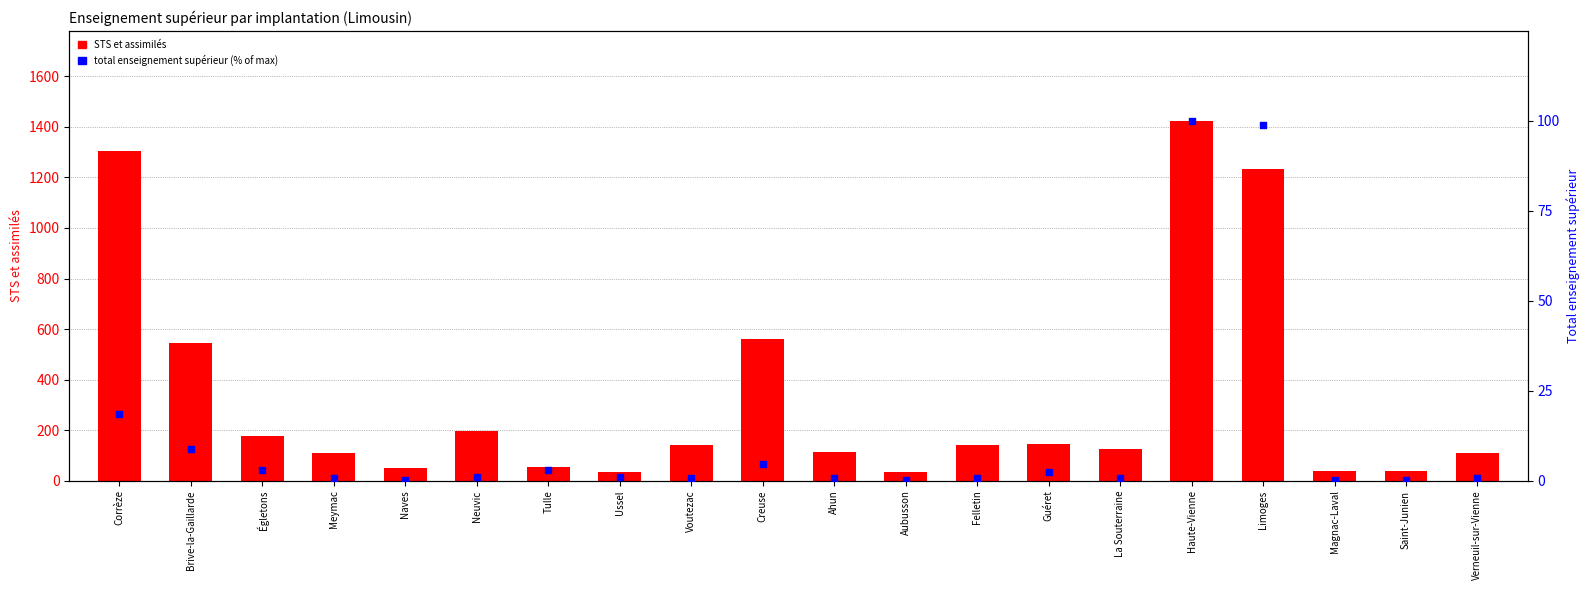

At how many categories does at least one series exceed 987?

3